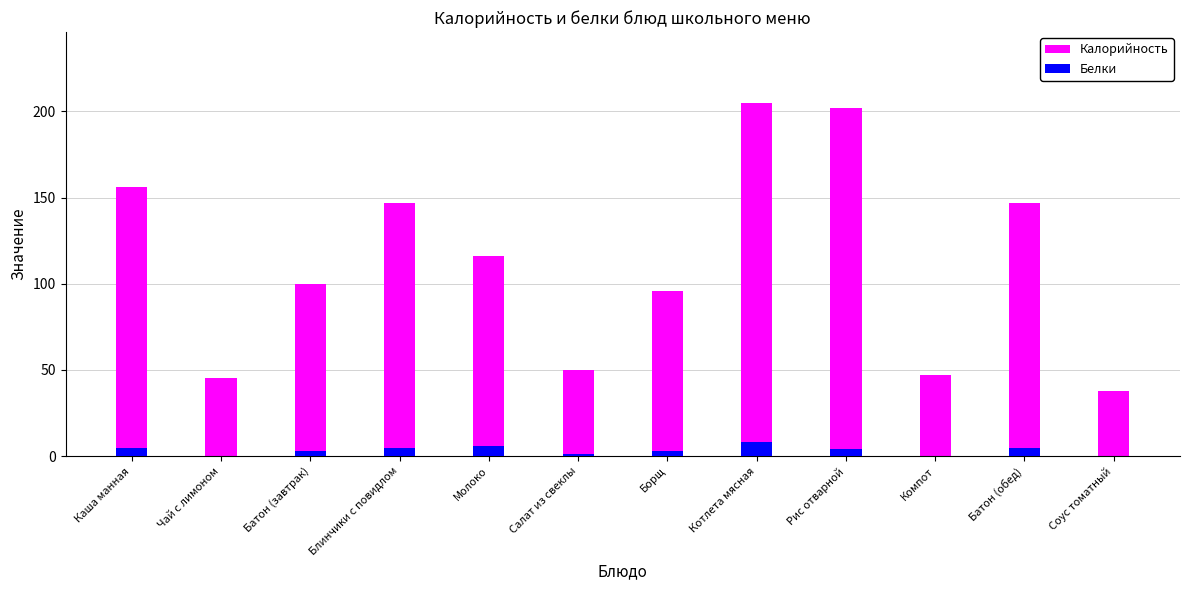

How many values in Белки are above zero?

11